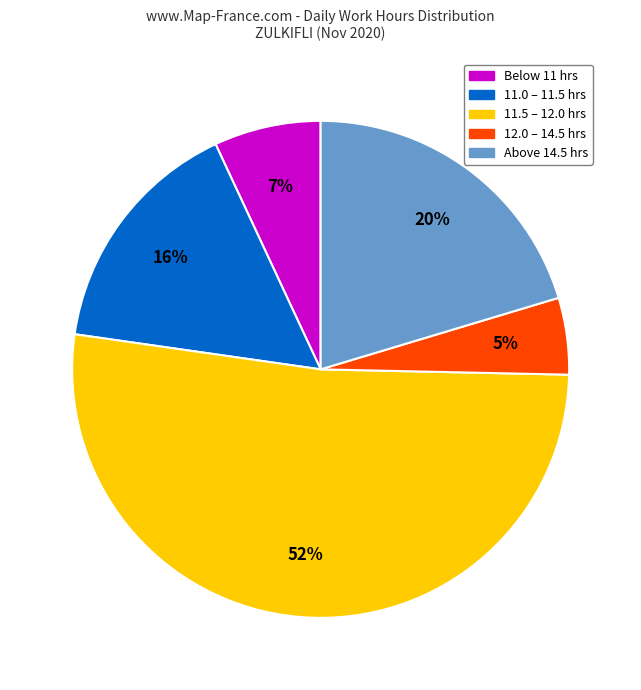

To the nearest percent, what is the average slice percentage?

20%